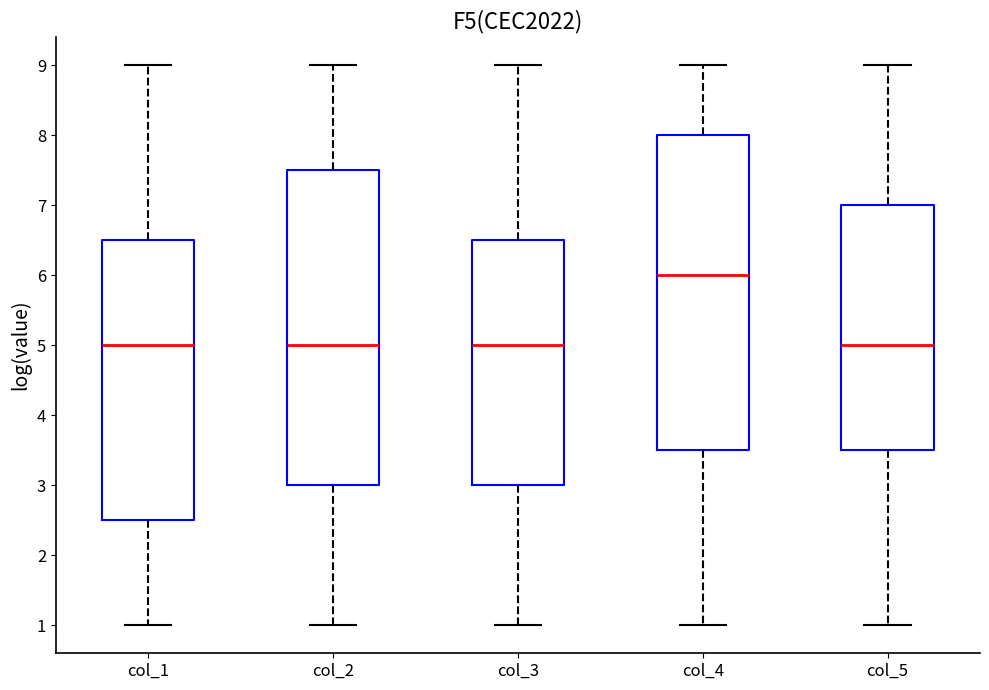

Which box's median line is the highest?

col_4